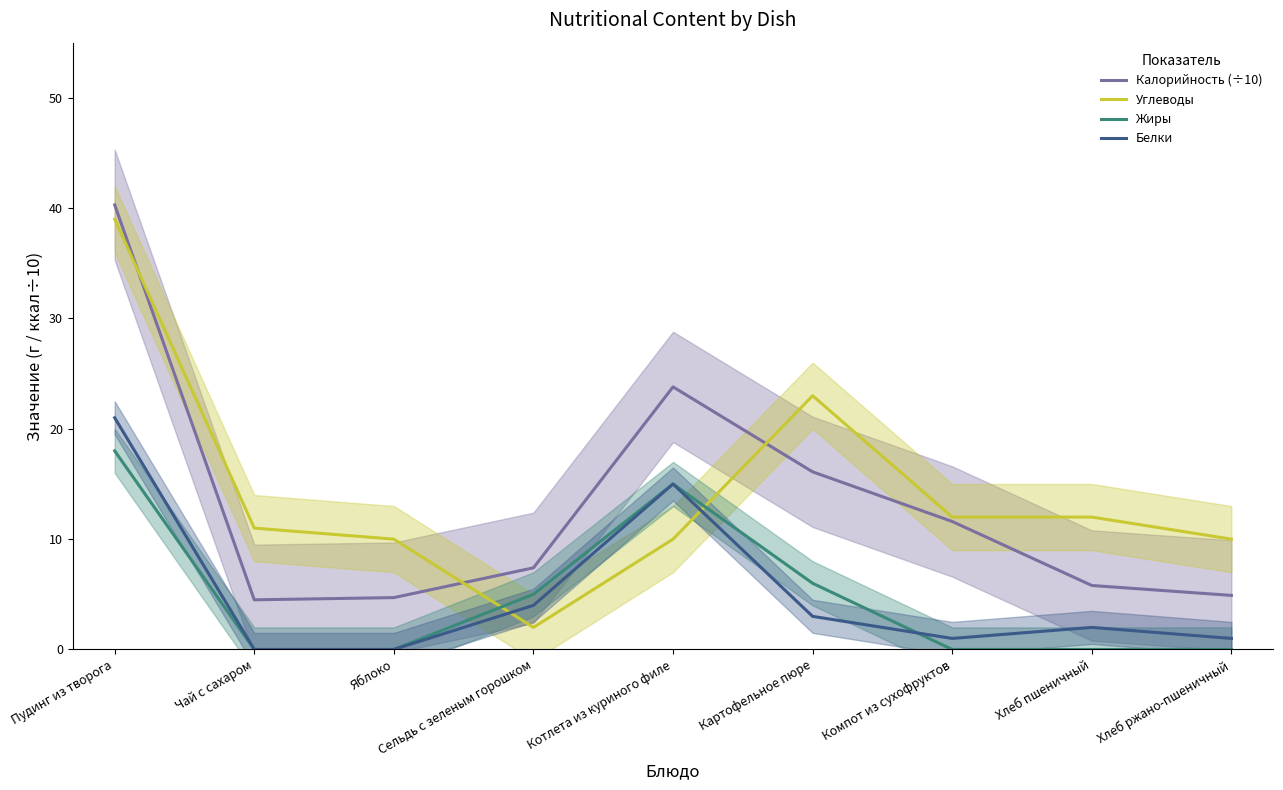

What is the average value of the Углеводы series?

14.3